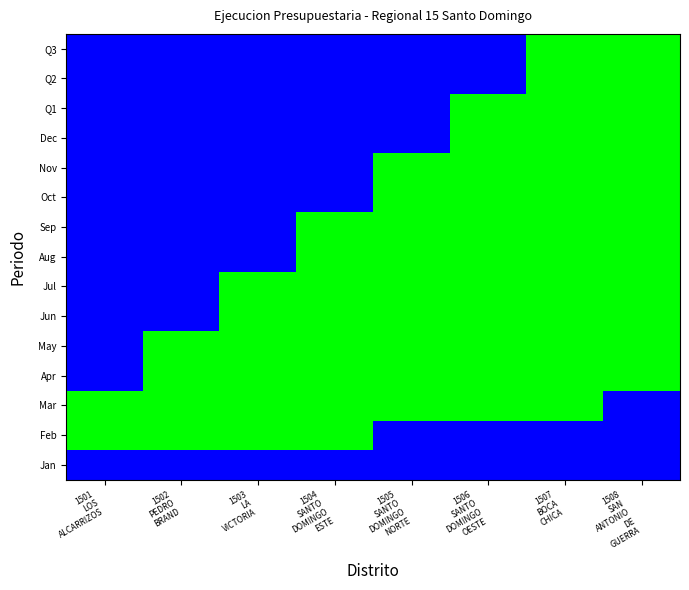

At how many categories does at least one series exceed 0?

8